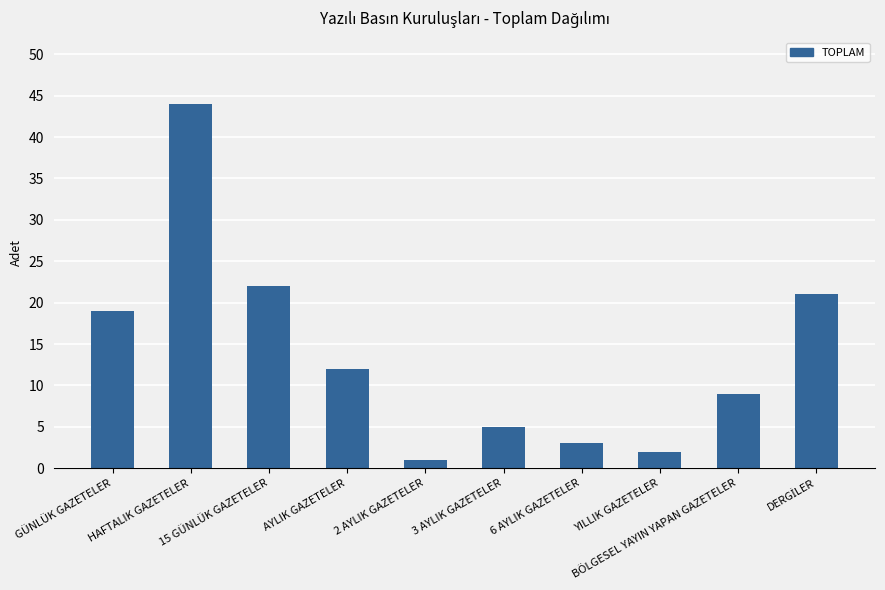

What is the difference between the values at AYLIK GAZETELER and 6 AYLIK GAZETELER?

9